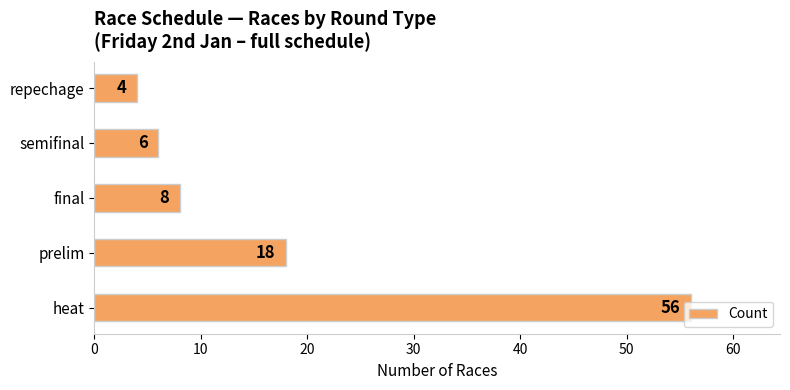

Rank the categories by value from highest to lowest.

heat, prelim, final, semifinal, repechage